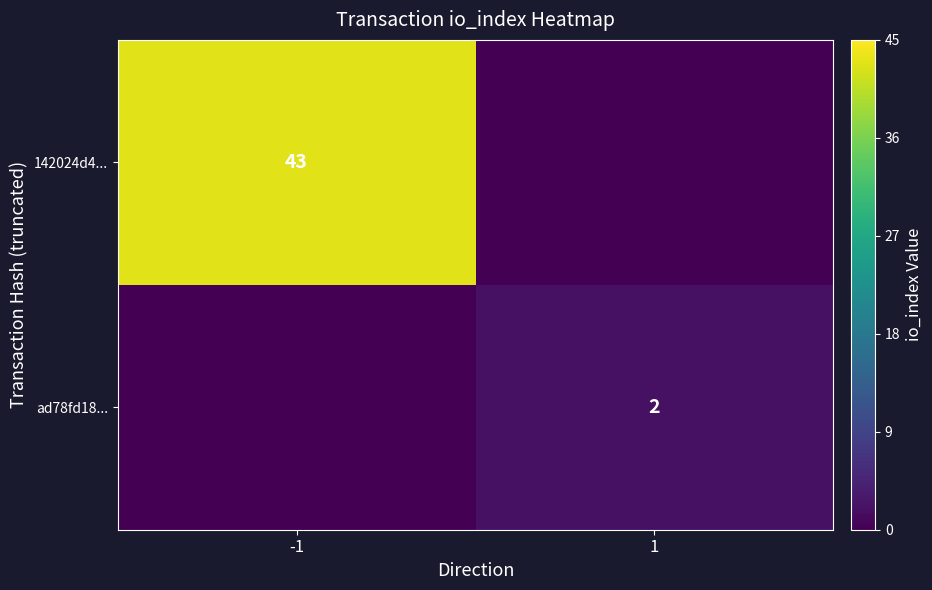

The ad78fd18... series shows 3 at 1. True or false?

False